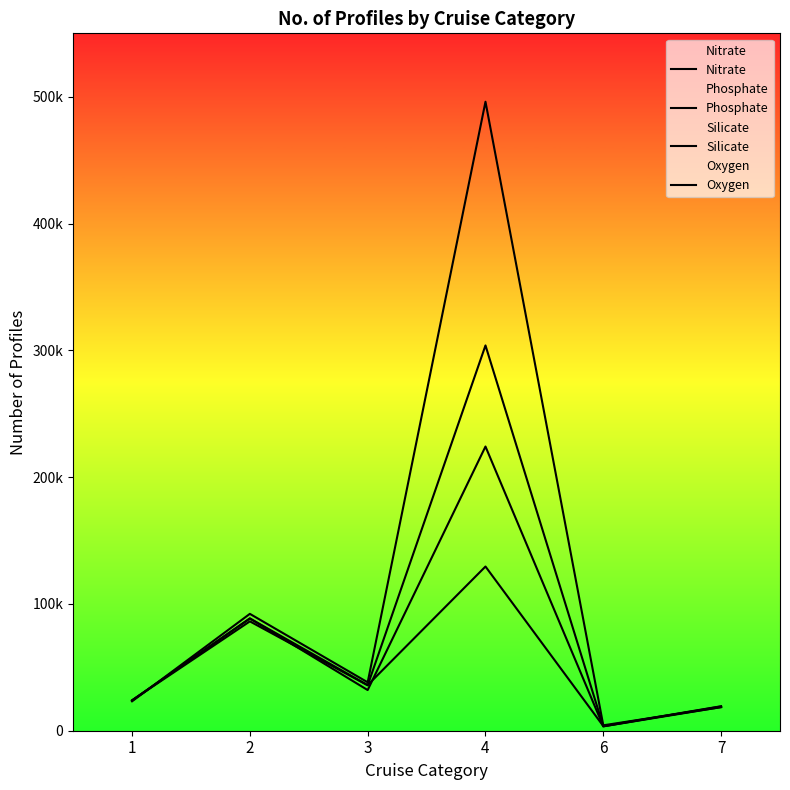

How many lines are shown in the chart?

4